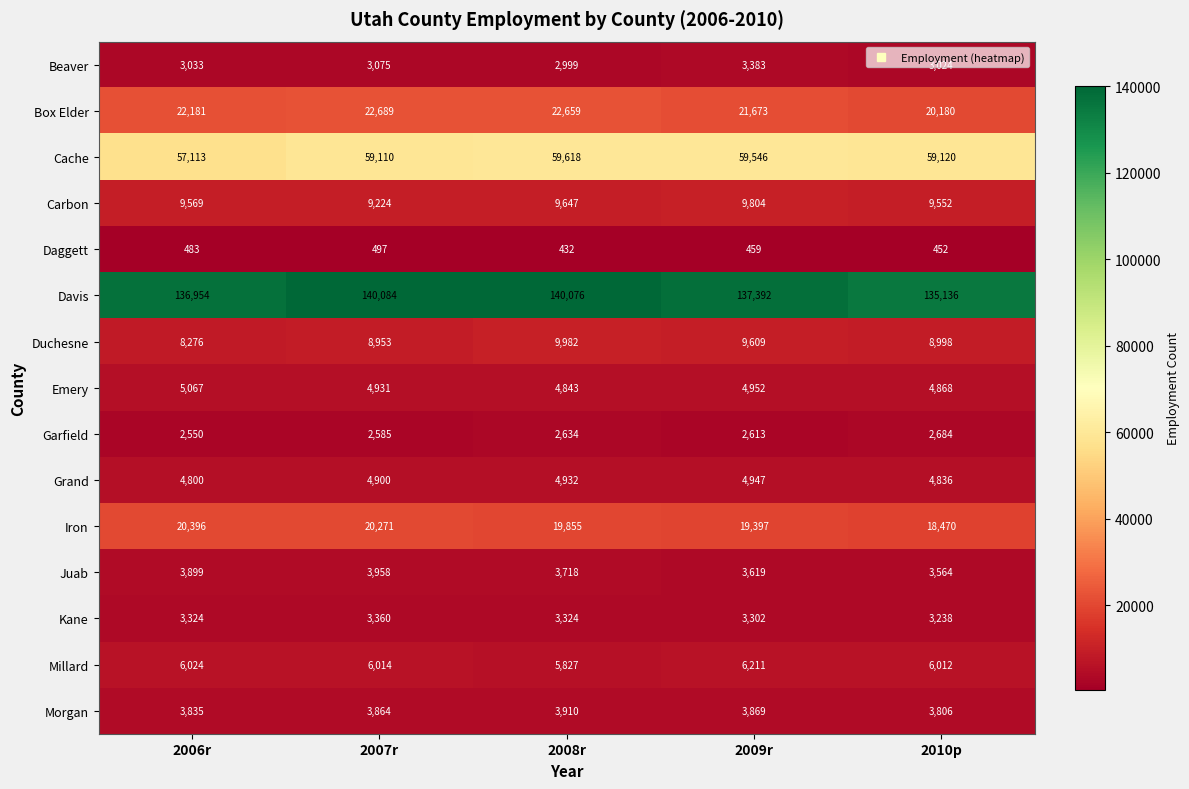

Rank the series by their maximum value, from highest to lowest.

Davis, Cache, Box Elder, Iron, Duchesne, Carbon, Millard, Emery, Grand, Juab, Morgan, Beaver, Kane, Garfield, Daggett